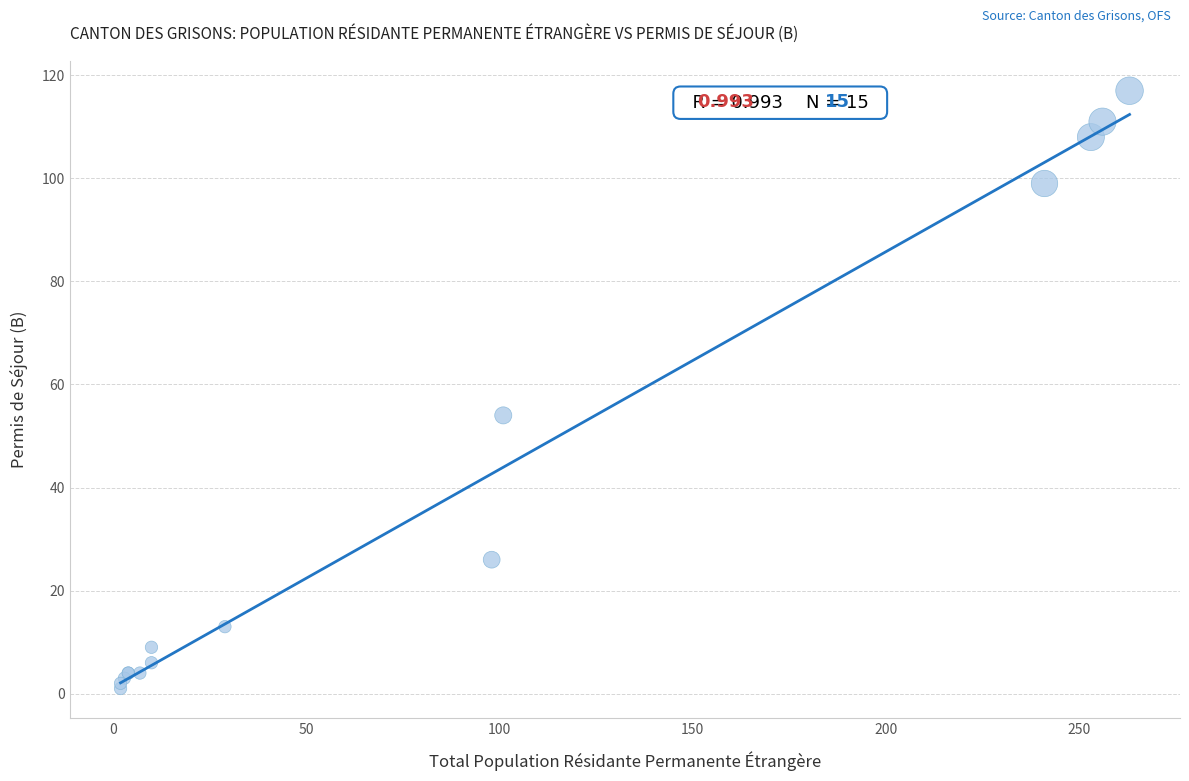

What Y value in the scatter plot is closest to 59?

54